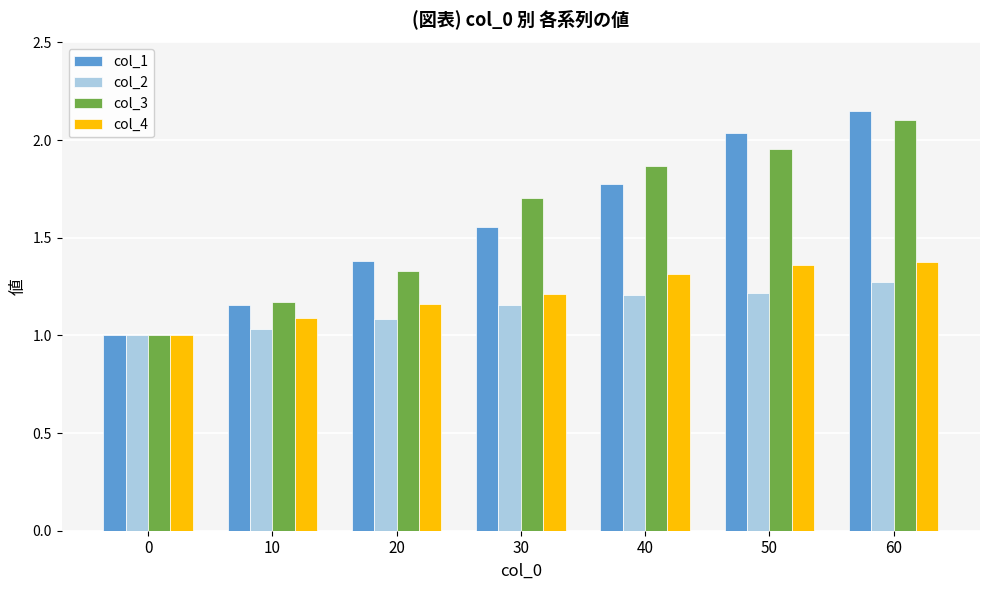

Is it true that col_4 equals 2.0 at 30?

False